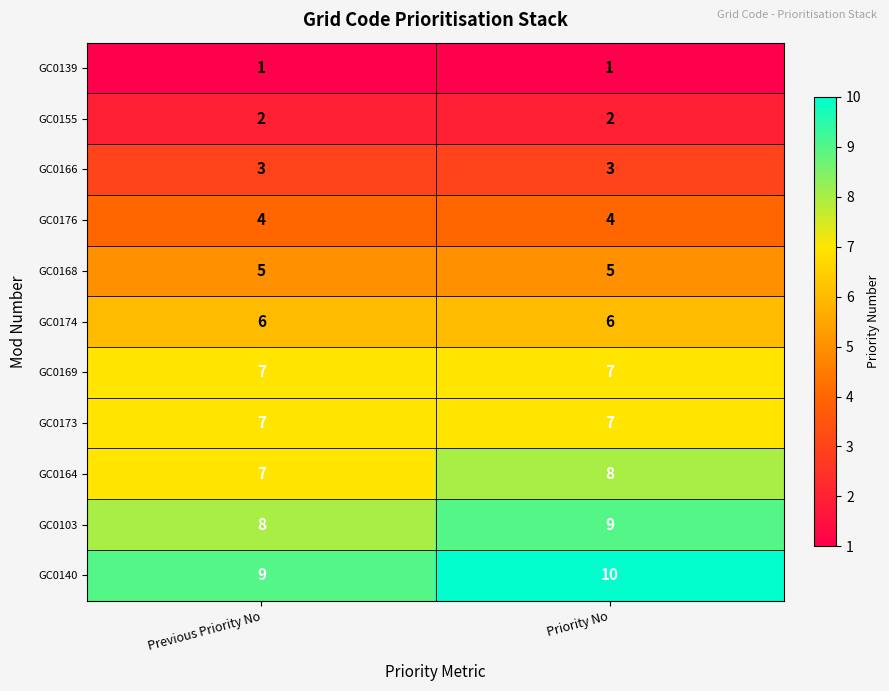

Reading left to right, transcribe all the data shown in this chart.

GC0139: Previous Priority No=1	Priority No=1
GC0155: Previous Priority No=2	Priority No=2
GC0166: Previous Priority No=3	Priority No=3
GC0176: Previous Priority No=4	Priority No=4
GC0168: Previous Priority No=5	Priority No=5
GC0174: Previous Priority No=6	Priority No=6
GC0169: Previous Priority No=7	Priority No=7
GC0173: Previous Priority No=7	Priority No=7
GC0164: Previous Priority No=7	Priority No=8
GC0103: Previous Priority No=8	Priority No=9
GC0140: Previous Priority No=9	Priority No=10